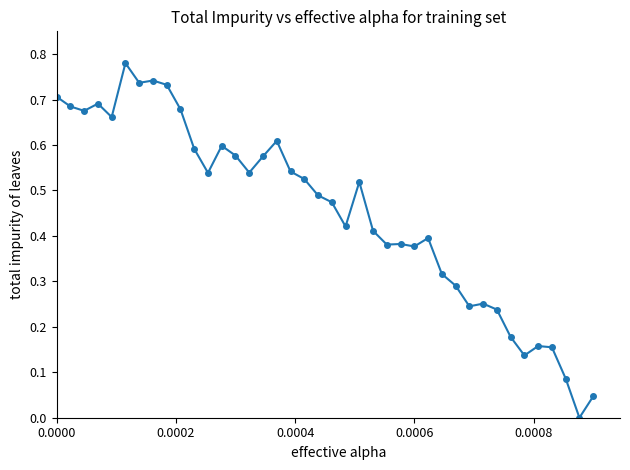

What is the sum of all values?

18.1